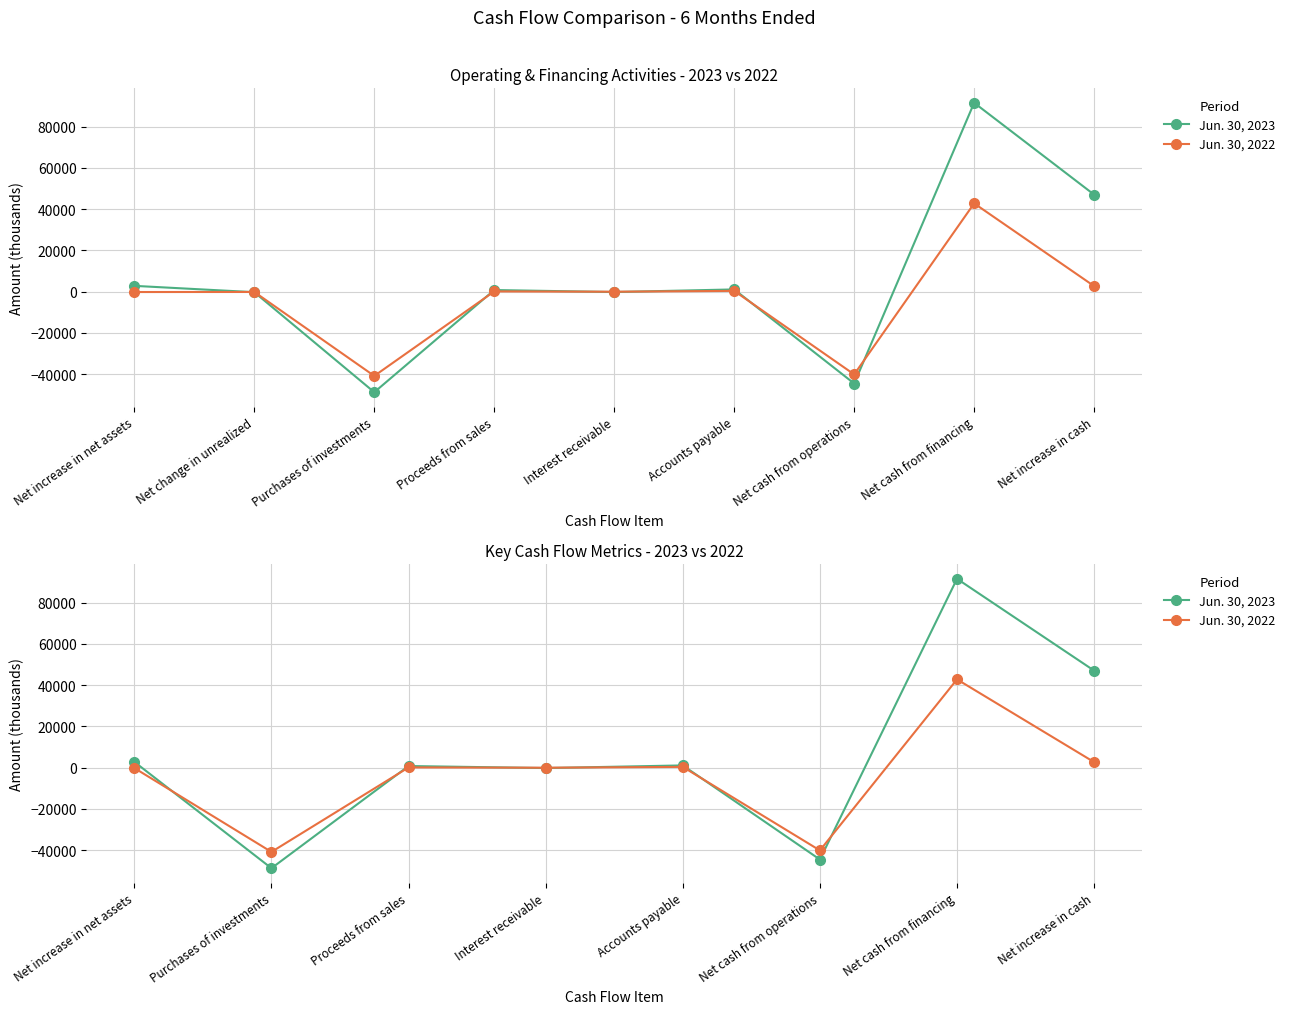

Which series has the largest range (max minus min)?

Jun. 30, 2023